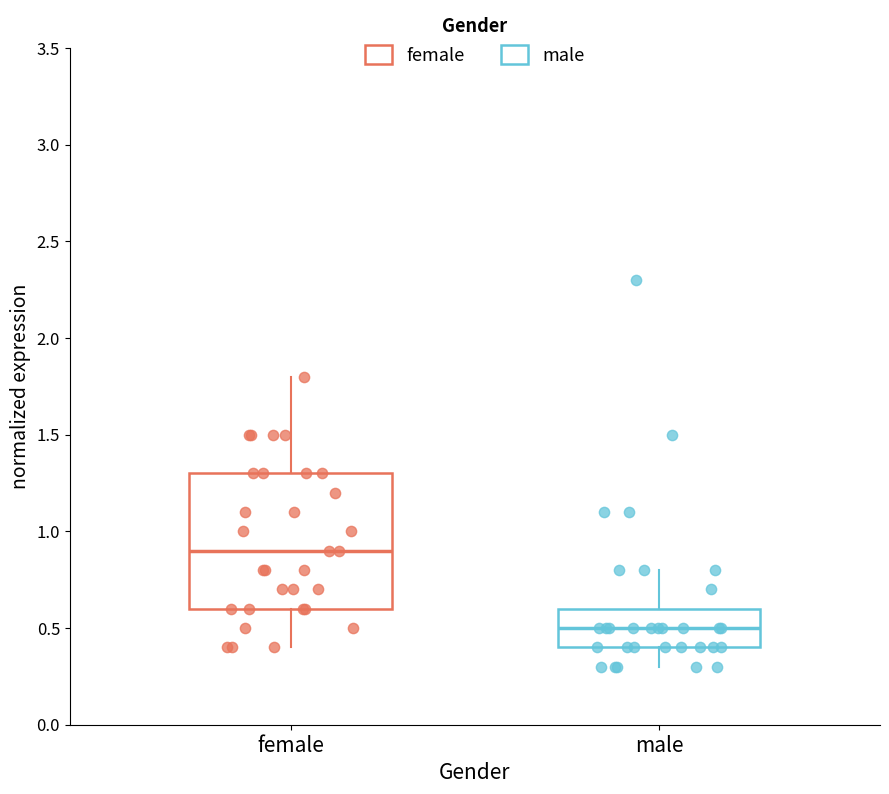

Where does the lower whisker of the box for male end on the y-axis? The values are not printed on the chart, so give them approximately, as read against the axis.

0.3